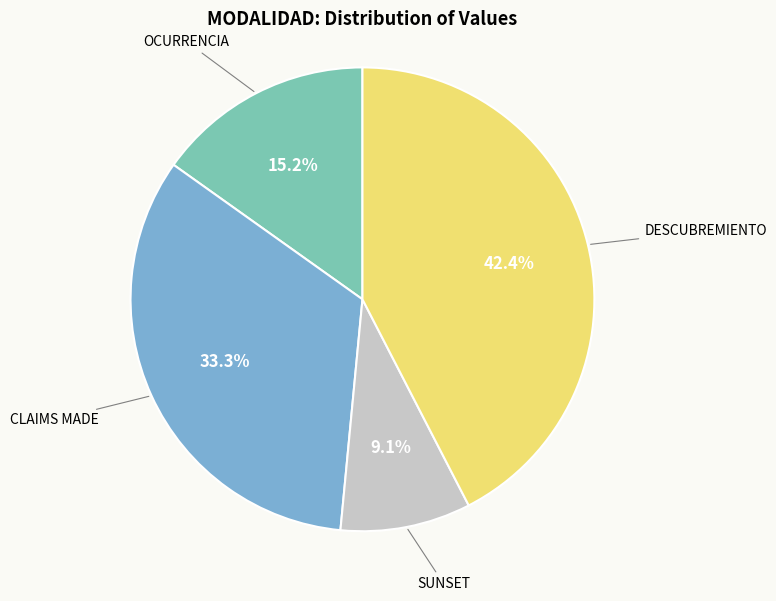

Does any single category account for the majority?

No